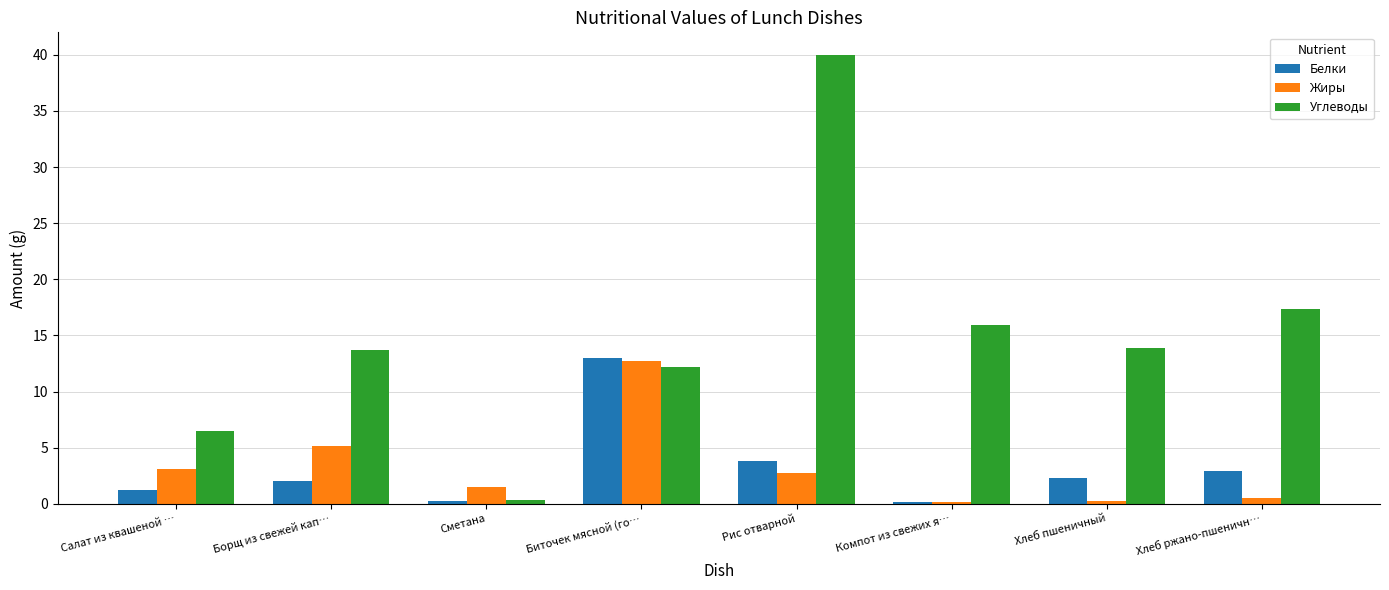

What is the highest value of the Углеводы series?

40.0